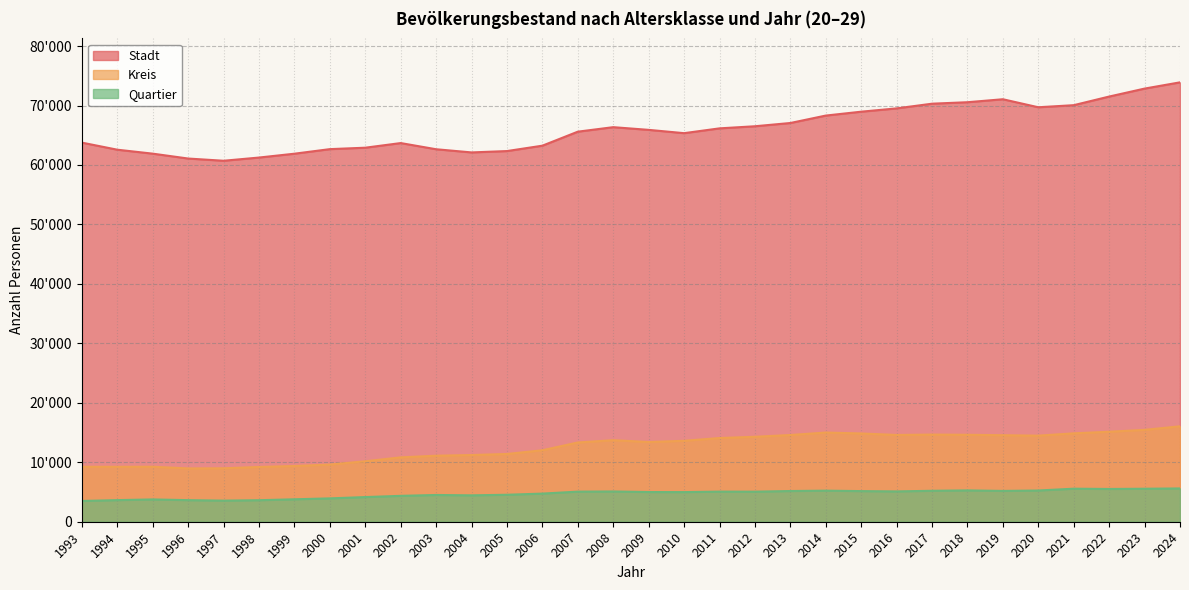

True or false: Quartier and Stadt cross at least once.

False